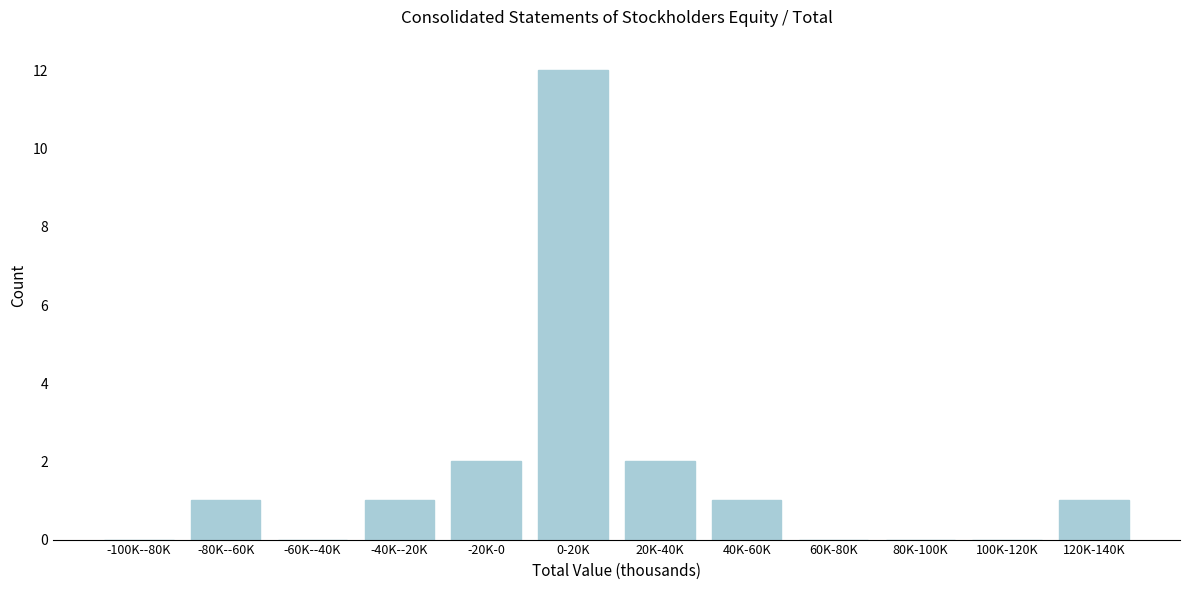

Reading right to left, transcribe all the data shown in this chart.

120K-140K=1	100K-120K=0	80K-100K=0	60K-80K=0	40K-60K=1	20K-40K=2	0-20K=12	-20K-0=2	-40K--20K=1	-60K--40K=0	-80K--60K=1	-100K--80K=0